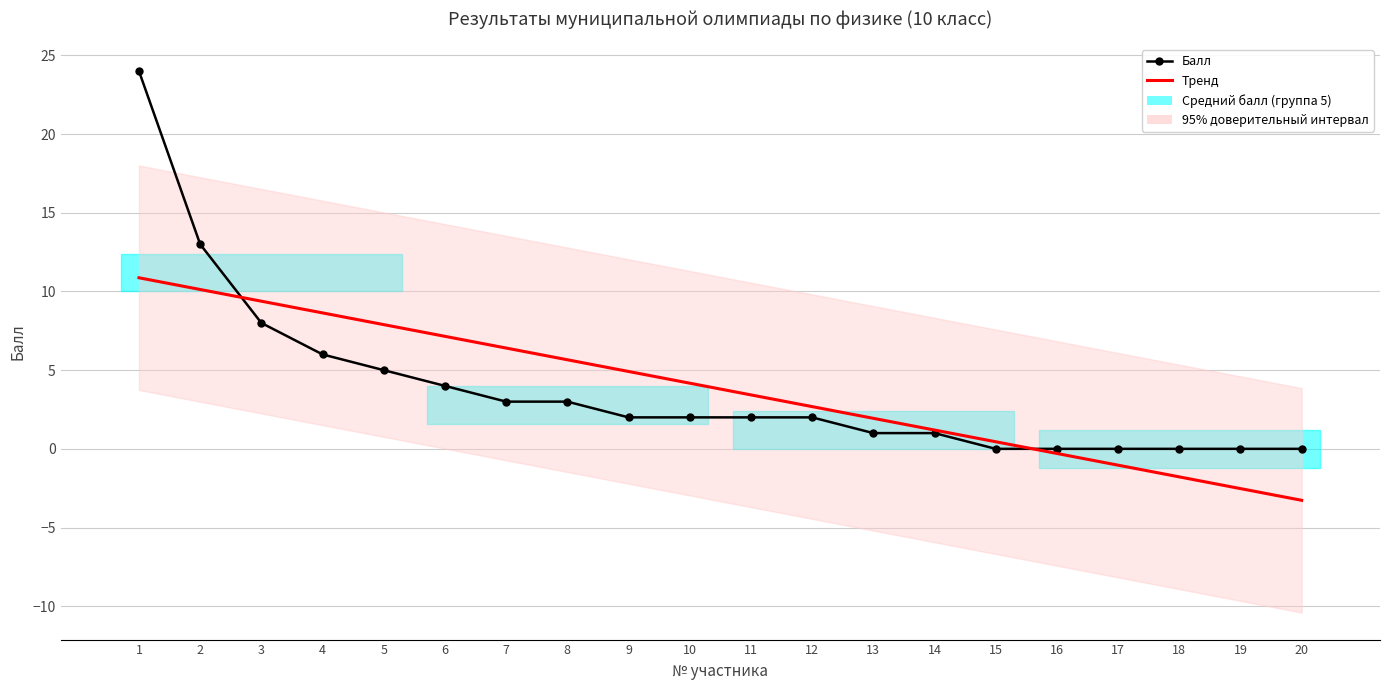

Reading left to right, what are all the values shown in this chart?

Балл: 1=24.0	2=13.0	3=8.0	4=6.0	5=5.0	6=4.0	7=3.0	8=3.0	9=2.0	10=2.0	11=2.0	12=2.0	13=1.0	14=1.0	15=0.0	16=0.0	17=0.0	18=0.0	19=0.0	20=0.0
Тренд: 1=10.9	2=10.1	3=9.4	4=8.6	5=7.9	6=7.1	7=6.4	8=5.7	9=4.9	10=4.2	11=3.4	12=2.7	13=1.9	14=1.2	15=0.5	16=-0.3	17=-1.0	18=-1.8	19=-2.5	20=-3.3